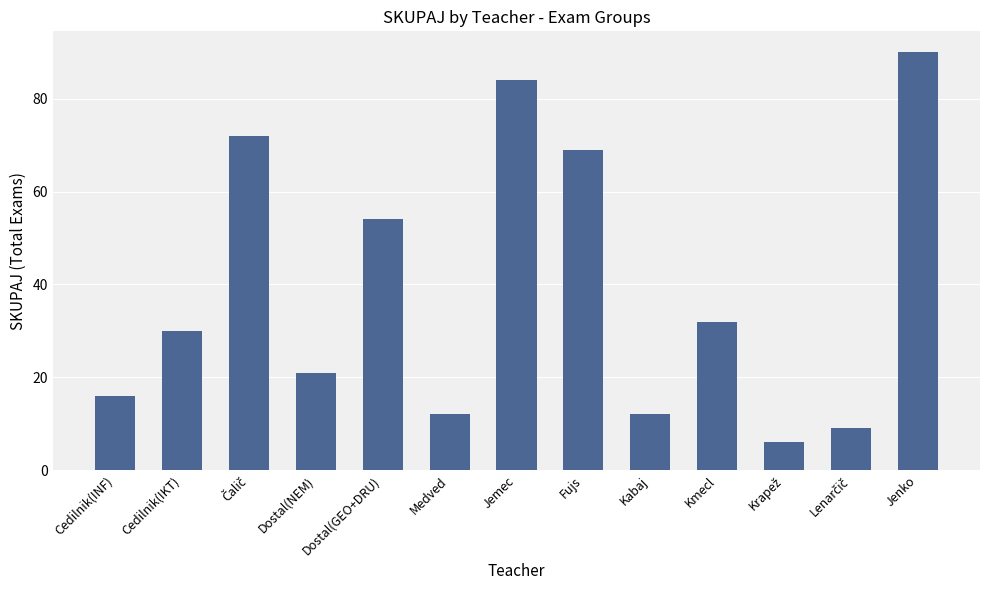

What is the difference between the maximum and minimum values?

84